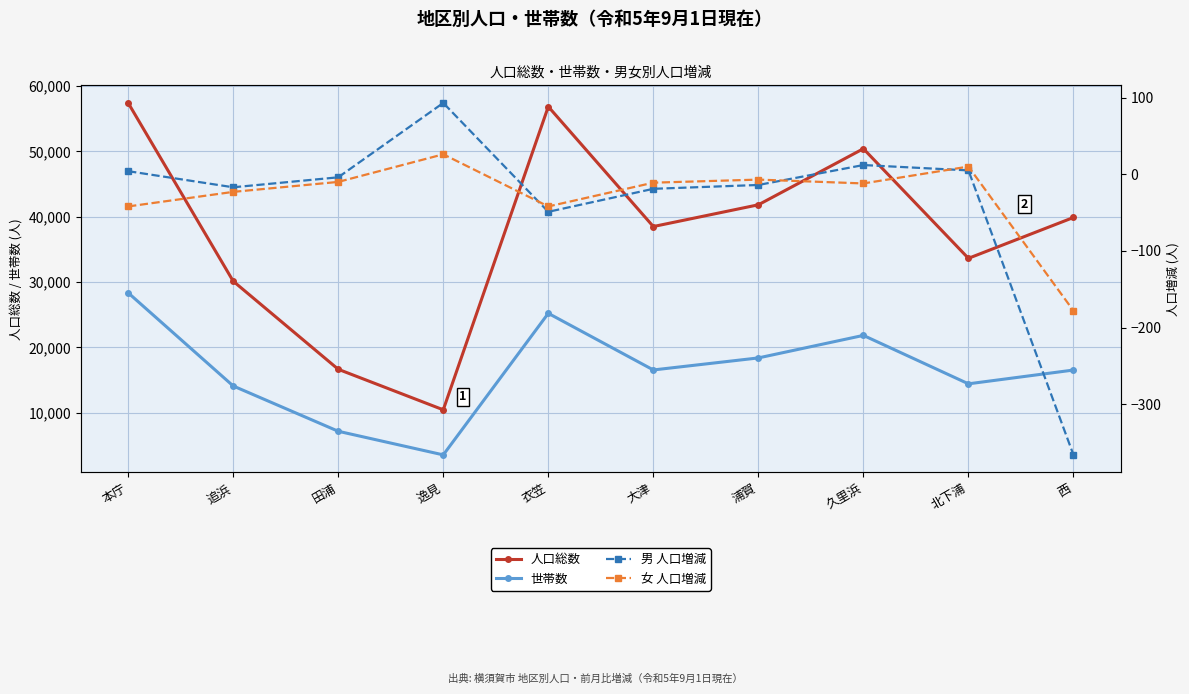

At which label is 男 人口増減 closest to -136?

衣笠